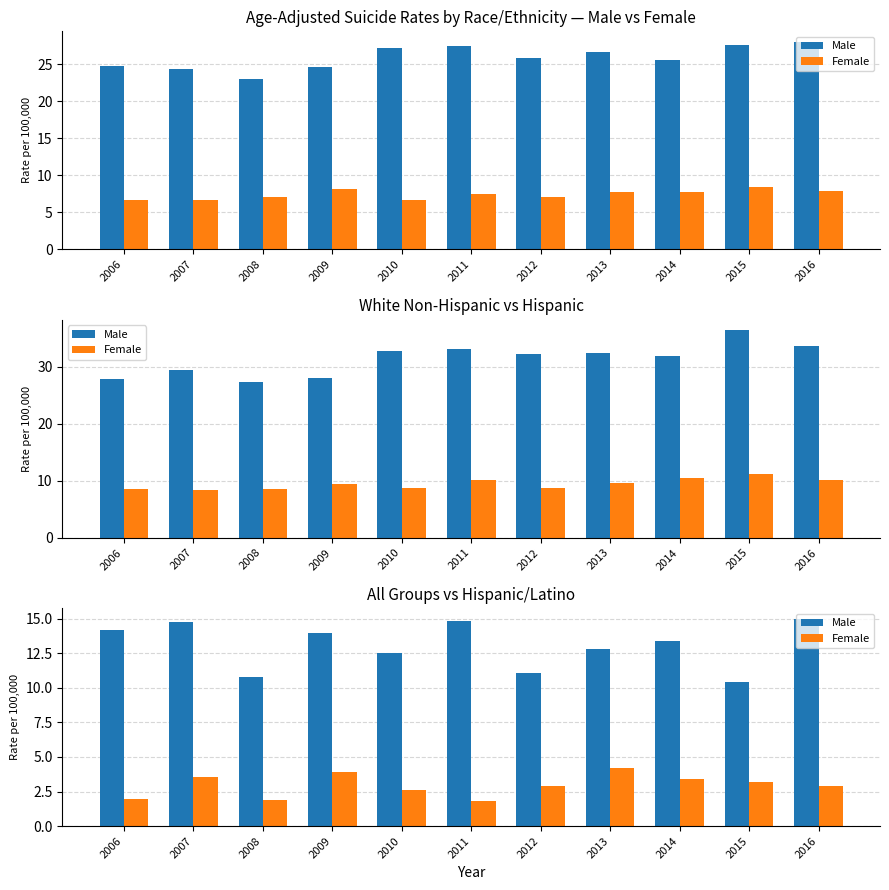

Which label corresponds to the largest value in the chart?

2016